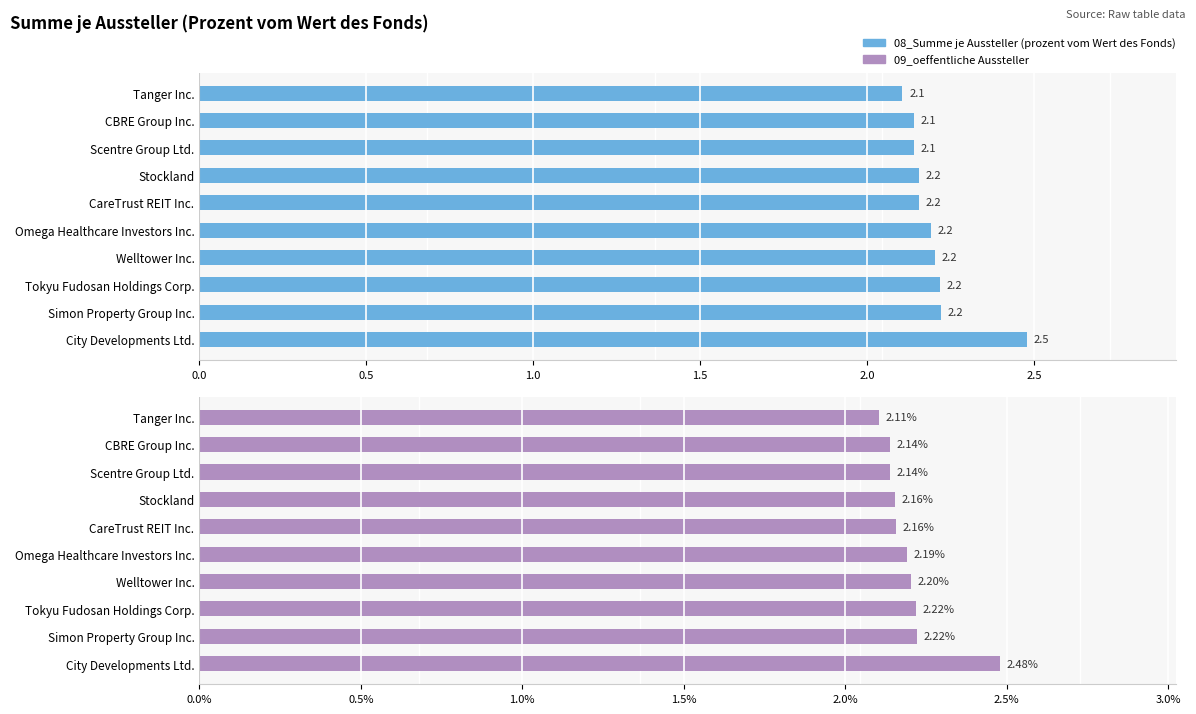

What is the difference between the maximum and minimum values in the 08_Summe je Aussteller (prozent vom Wert des Fonds) series?

0.4